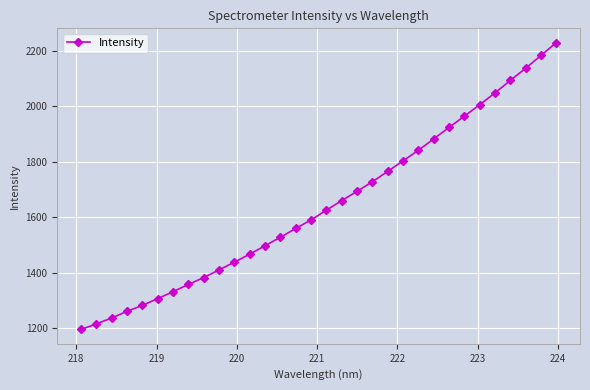

What is the difference between the maximum and minimum values?

1034.5